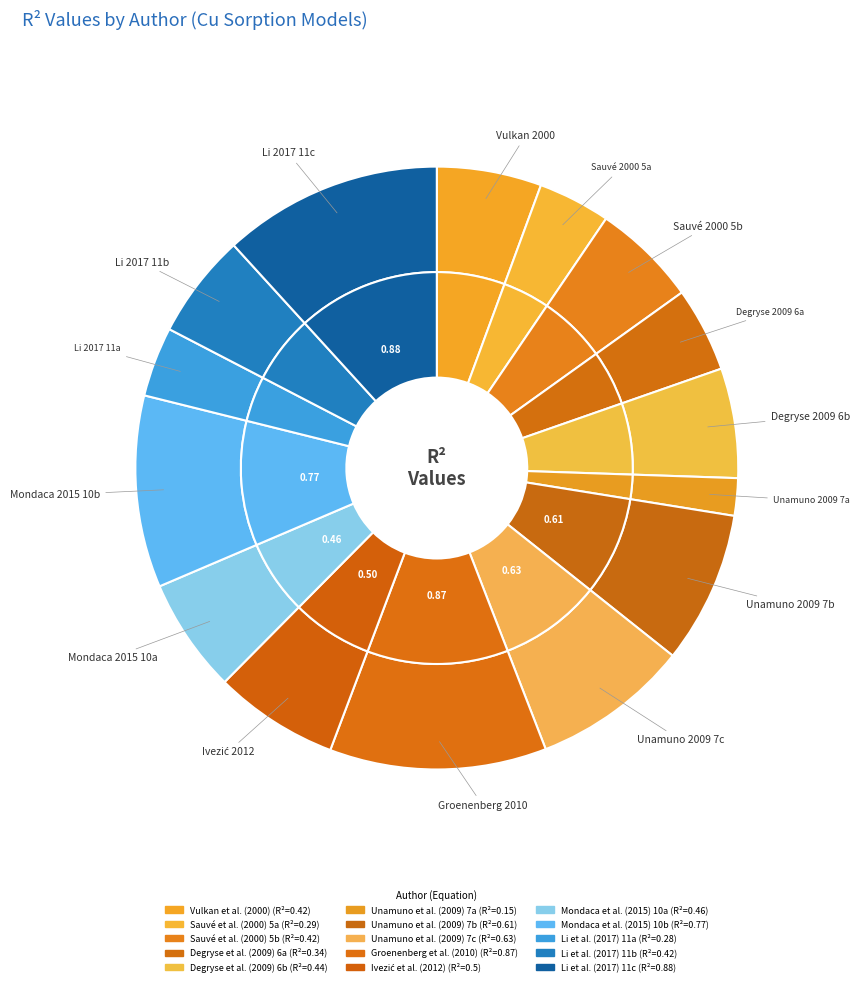

Is it true that Degryse et al. (2009) 6a is 5% of the pie?

True